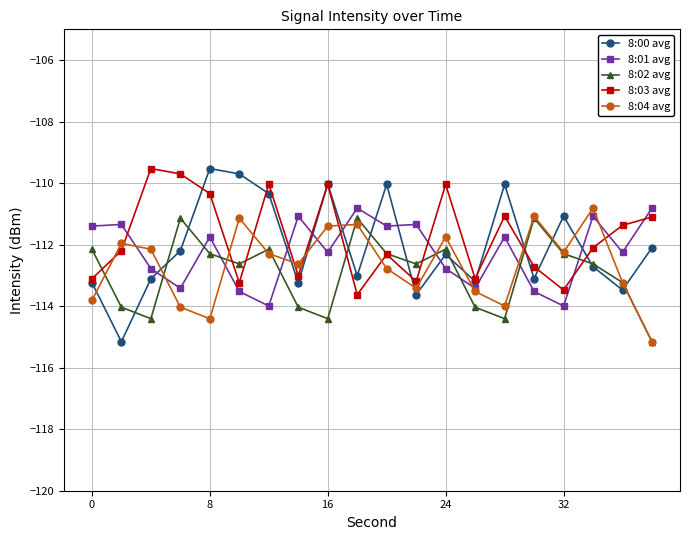

Which series has the widest spread of values?

8:00 avg